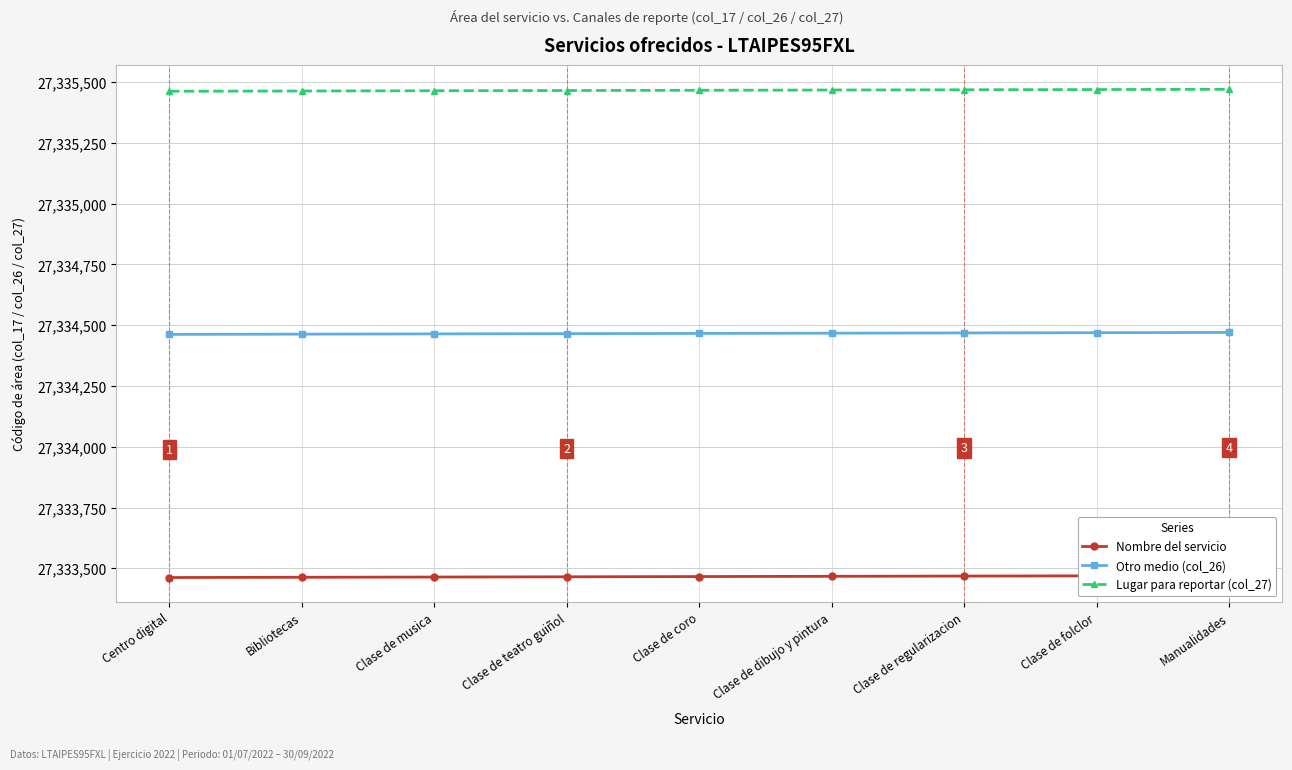

How many Otro medio (col_26) values are between 27334464 and 27334468?

5